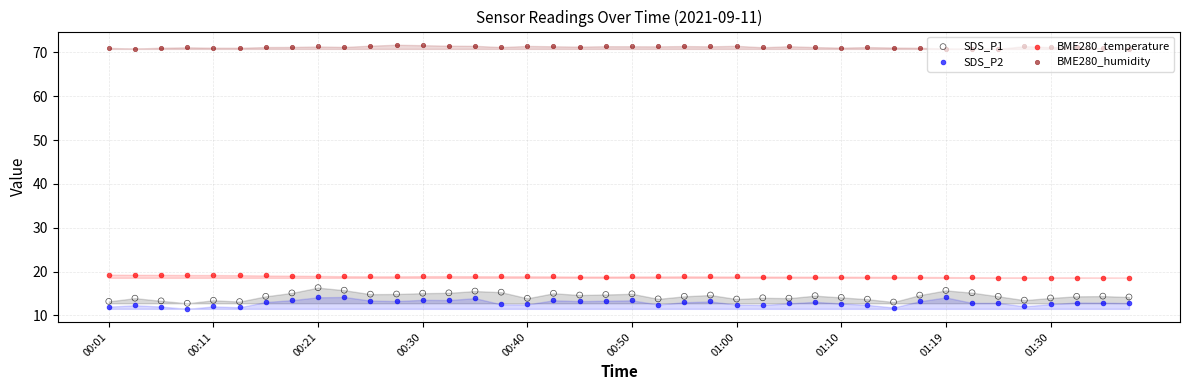

Is the value of SDS_P2 at 27 greater than the value of SDS_P1 at 38?

No